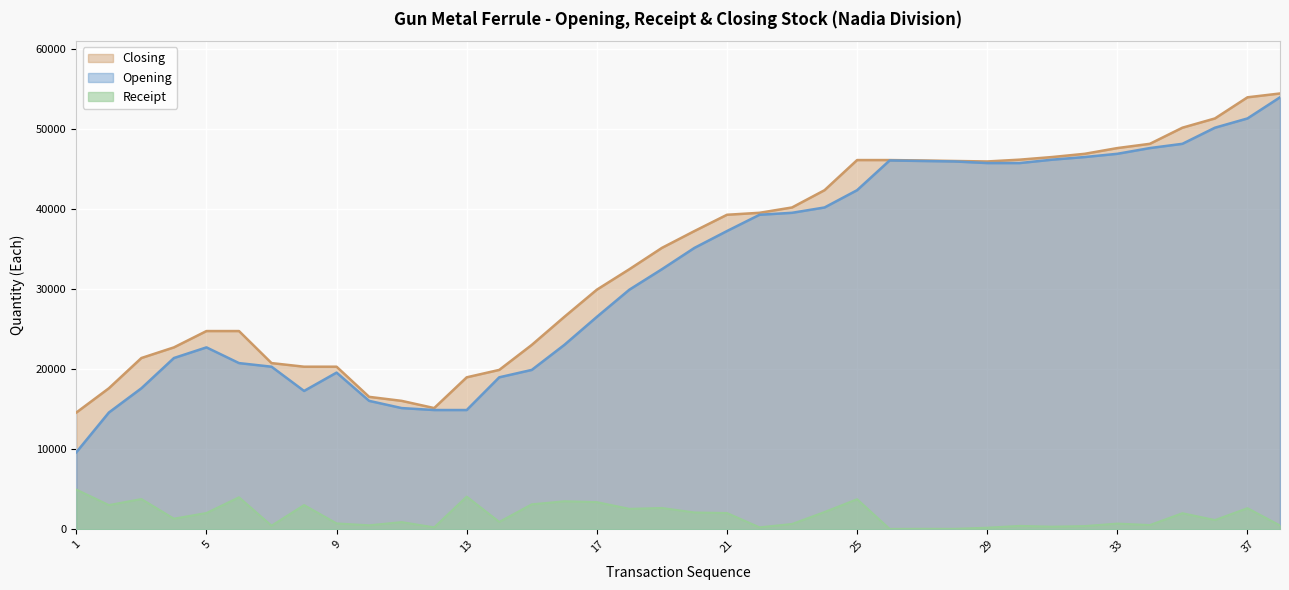

True or false: Receipt and Opening intersect in this chart.

False